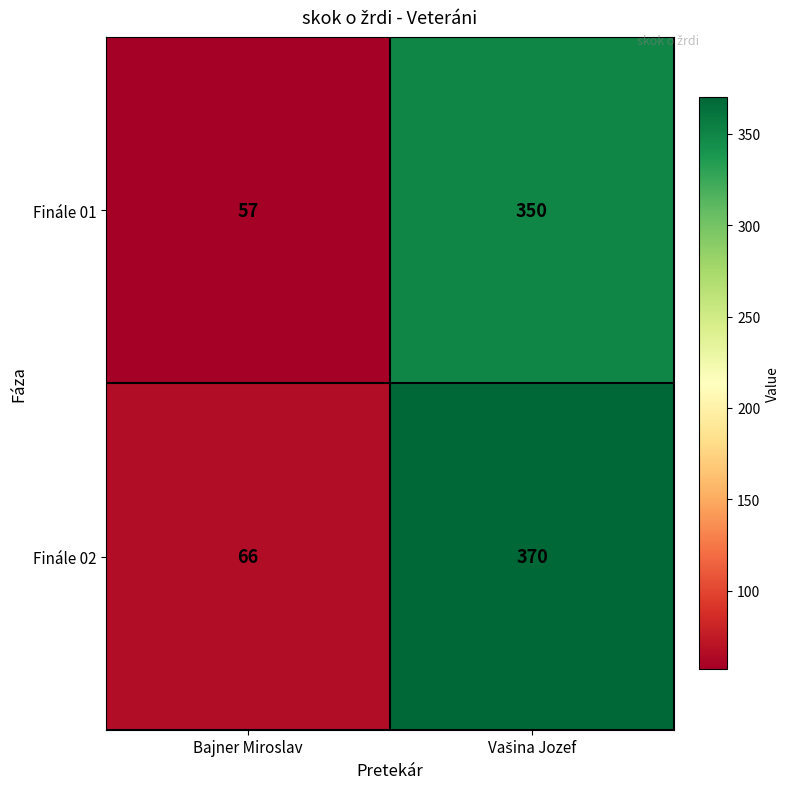

What is the sum of all Finále 02 values?

436